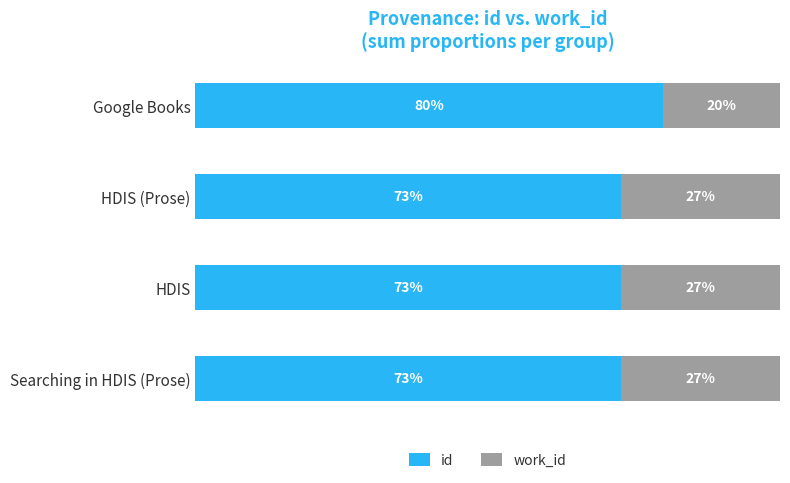

Which category has the highest value in the id series?

Google Books